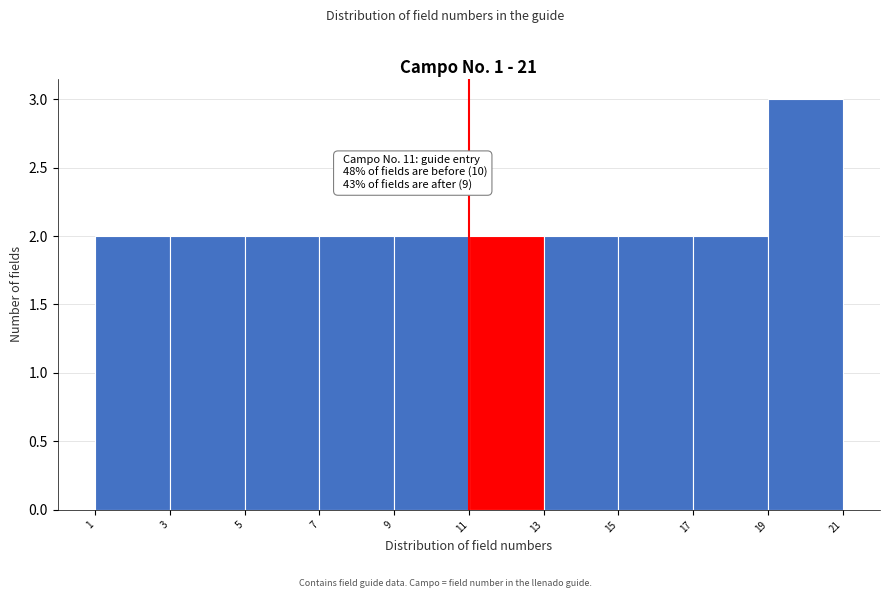

Which range on the x-axis has the tallest bar?

19 to 21